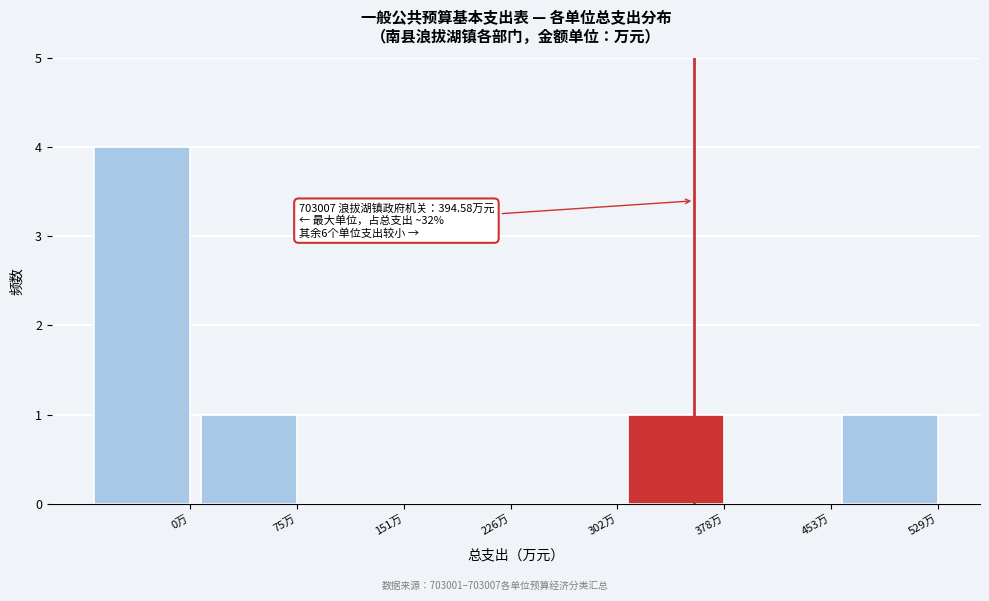

Reading left to right, list all the values displayed in this chart.

0万=4	75万=1	151万=0	226万=0	302万=0	378万=1	453万=0	529万=1